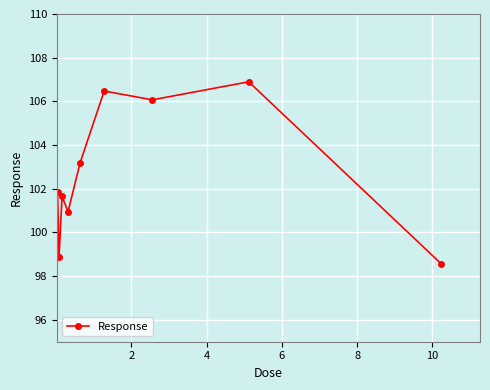

What is the value of the 8th point from the left?

106.9